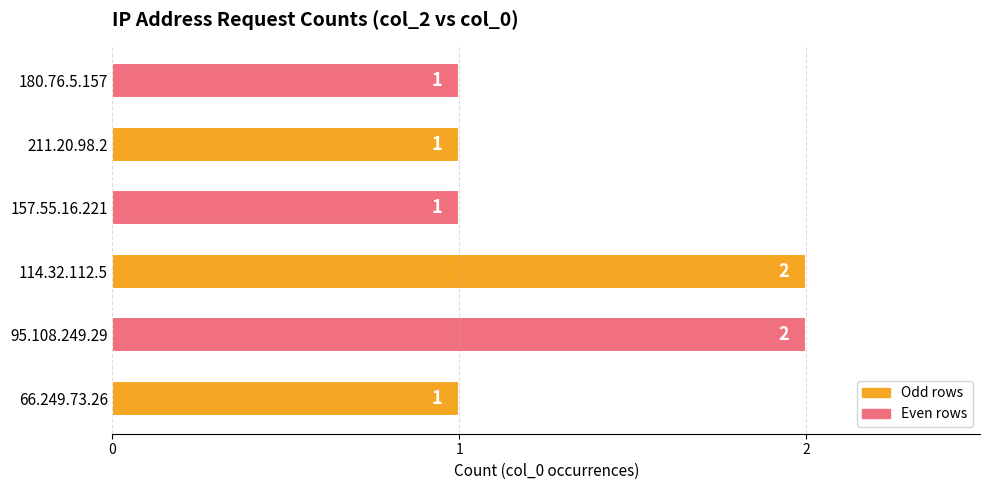

Reading bottom to top, list all the values displayed in this chart.

66.249.73.26=1	95.108.249.29=2	114.32.112.5=2	157.55.16.221=1	211.20.98.2=1	180.76.5.157=1